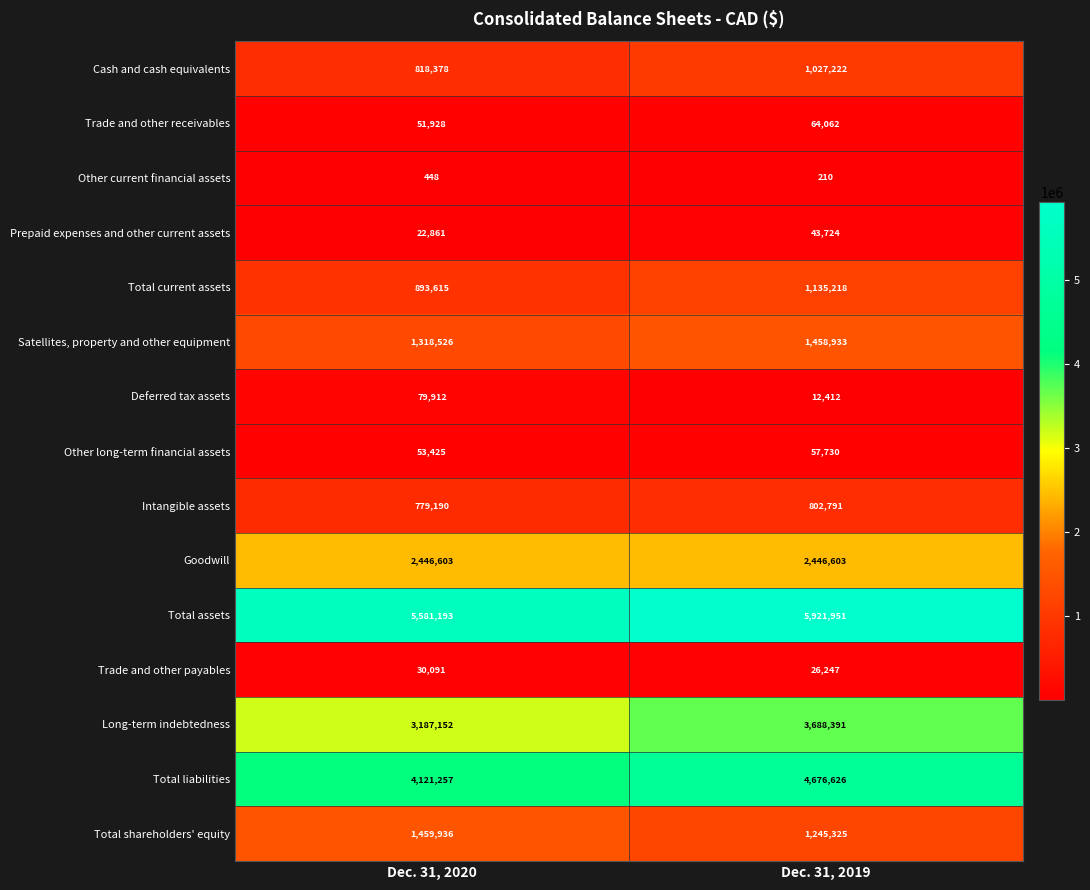

Which series changed the most between Dec. 31, 2020 and Dec. 31, 2019?

Total liabilities